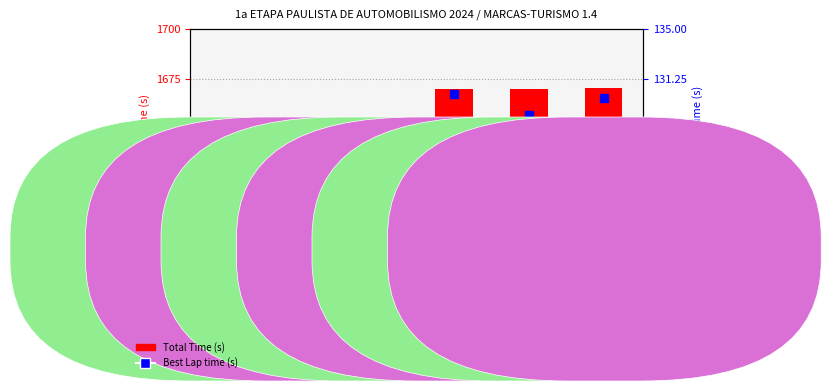

Between FINOTI and VALTER SOUZA, which is larger?

VALTER SOUZA